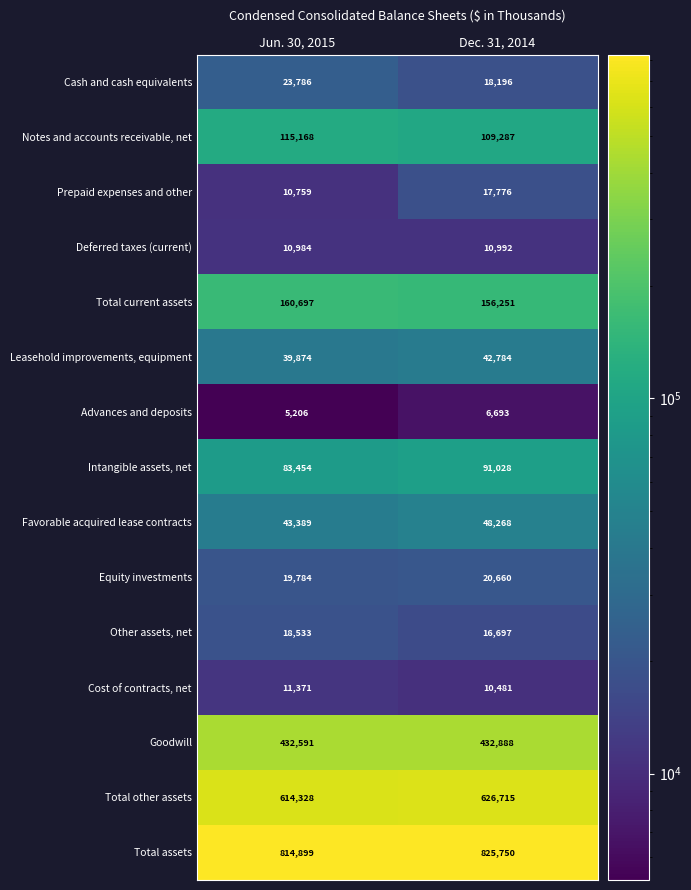

Reading right to left, what are all the values shown in this chart?

Cash and cash equivalents: Dec. 31, 2014=18196	Jun. 30, 2015=23786
Notes and accounts receivable, net: Dec. 31, 2014=109287	Jun. 30, 2015=115168
Prepaid expenses and other: Dec. 31, 2014=17776	Jun. 30, 2015=10759
Deferred taxes (current): Dec. 31, 2014=10992	Jun. 30, 2015=10984
Total current assets: Dec. 31, 2014=156251	Jun. 30, 2015=160697
Leasehold improvements, equipment: Dec. 31, 2014=42784	Jun. 30, 2015=39874
Advances and deposits: Dec. 31, 2014=6693	Jun. 30, 2015=5206
Intangible assets, net: Dec. 31, 2014=91028	Jun. 30, 2015=83454
Favorable acquired lease contracts: Dec. 31, 2014=48268	Jun. 30, 2015=43389
Equity investments: Dec. 31, 2014=20660	Jun. 30, 2015=19784
Other assets, net: Dec. 31, 2014=16697	Jun. 30, 2015=18533
Cost of contracts, net: Dec. 31, 2014=10481	Jun. 30, 2015=11371
Goodwill: Dec. 31, 2014=432888	Jun. 30, 2015=432591
Total other assets: Dec. 31, 2014=626715	Jun. 30, 2015=614328
Total assets: Dec. 31, 2014=825750	Jun. 30, 2015=814899